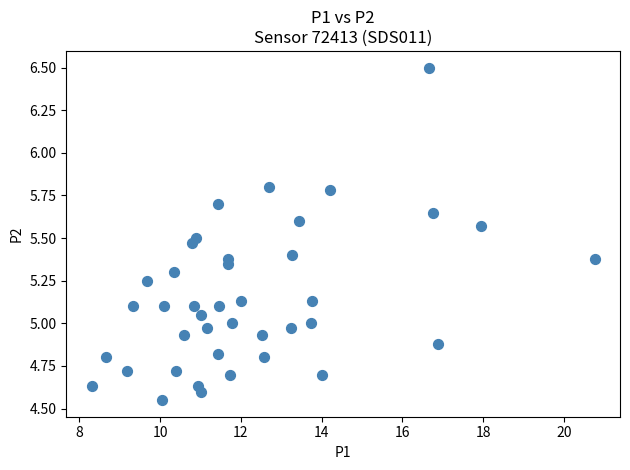

What is the range of X values (max minus min)?

12.5